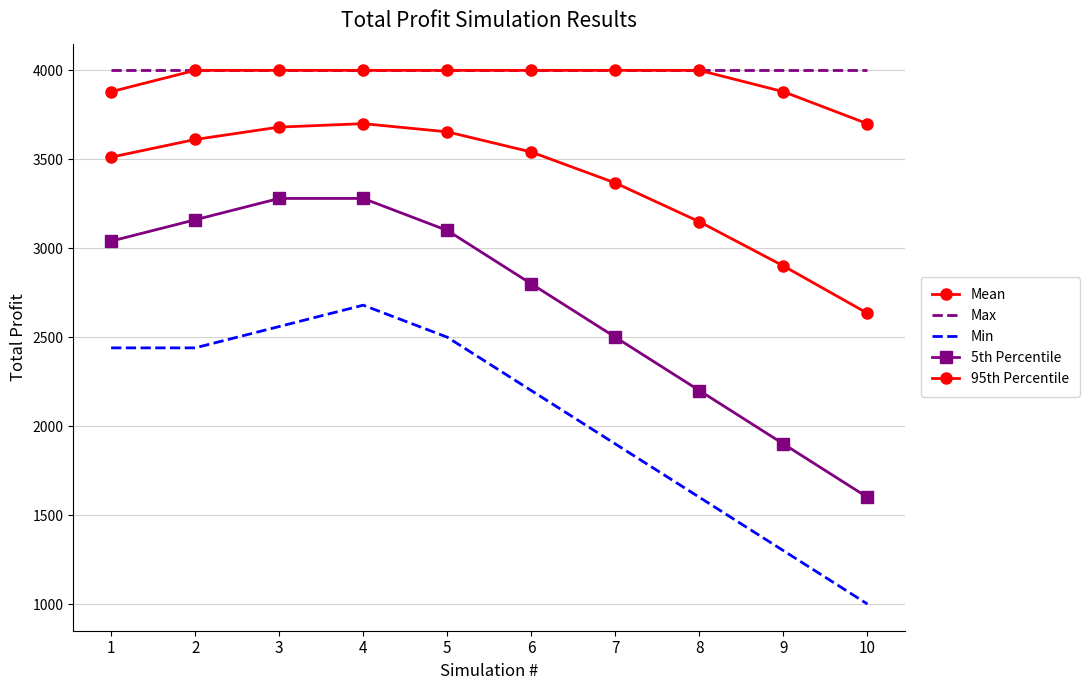

What is the difference between the second highest and minimum values in the 95th Percentile series?

300.0